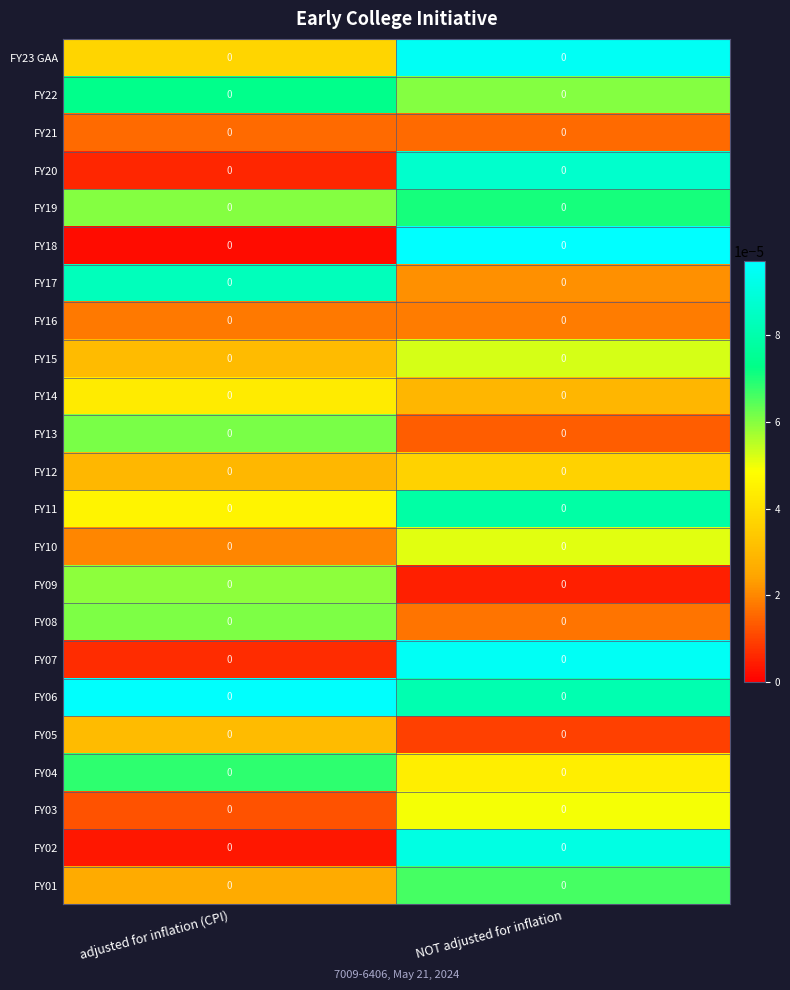

Rank the series by their maximum value, from highest to lowest.

FY18, FY06, FY23 GAA, FY07, FY02, FY20, FY17, FY11, FY22, FY19, FY04, FY01, FY13, FY08, FY09, FY15, FY10, FY03, FY14, FY12, FY05, FY16, FY21